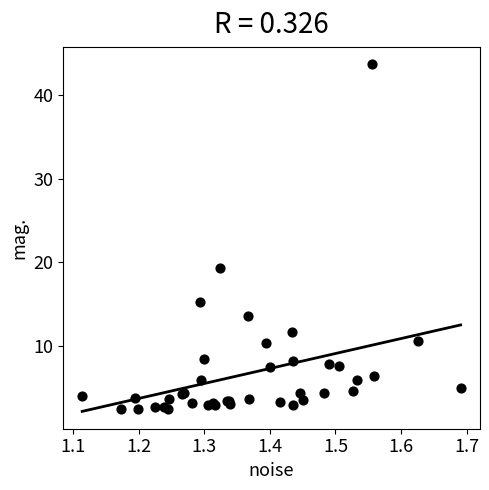

What Y value in the scatter plot is closest to 23?

19.3